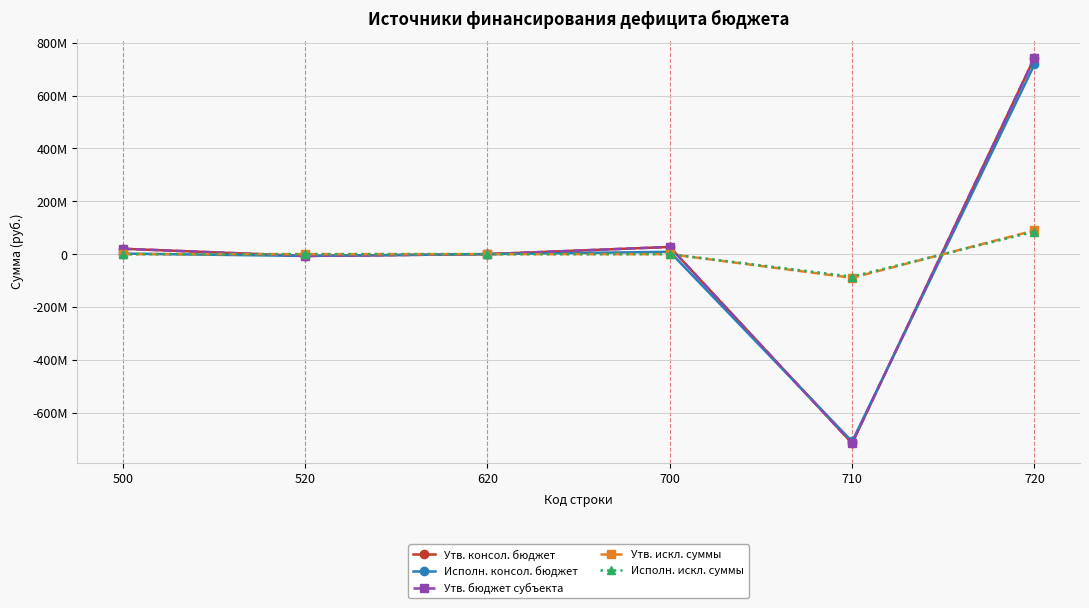

Which series has the widest spread of values?

Утв. консол. бюджет